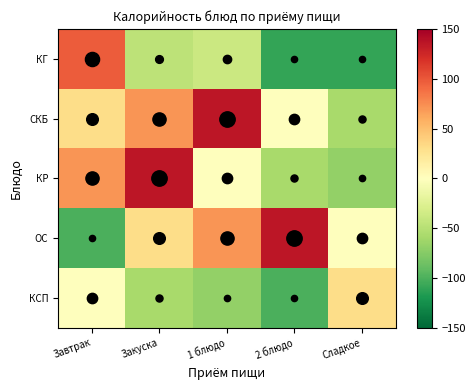

Which series has the largest range (max minus min)?

ОС